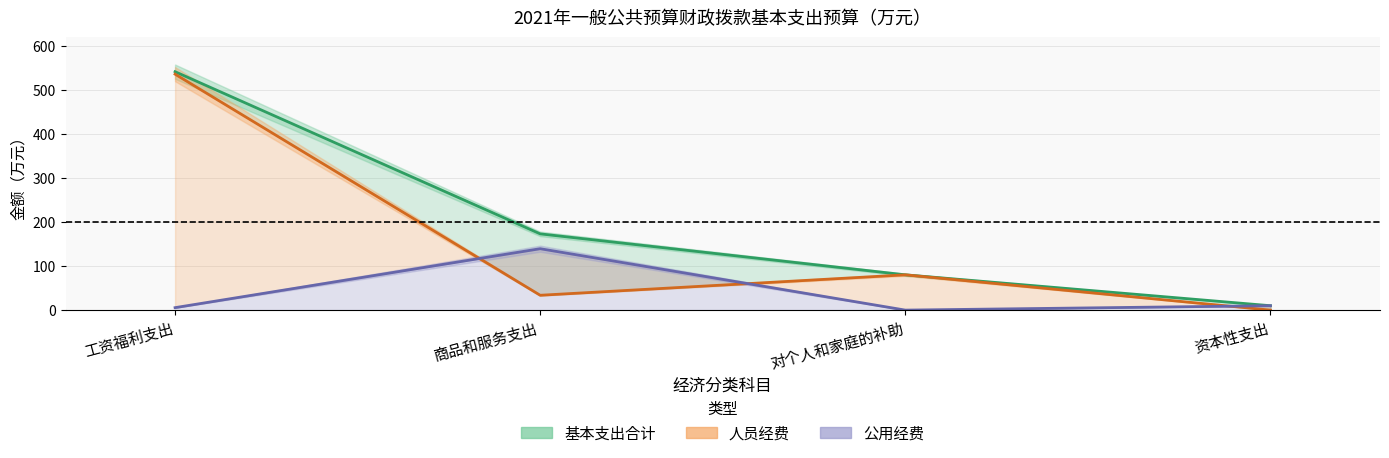

True or false: 人员经费 and 基本支出合计 intersect in this chart.

False